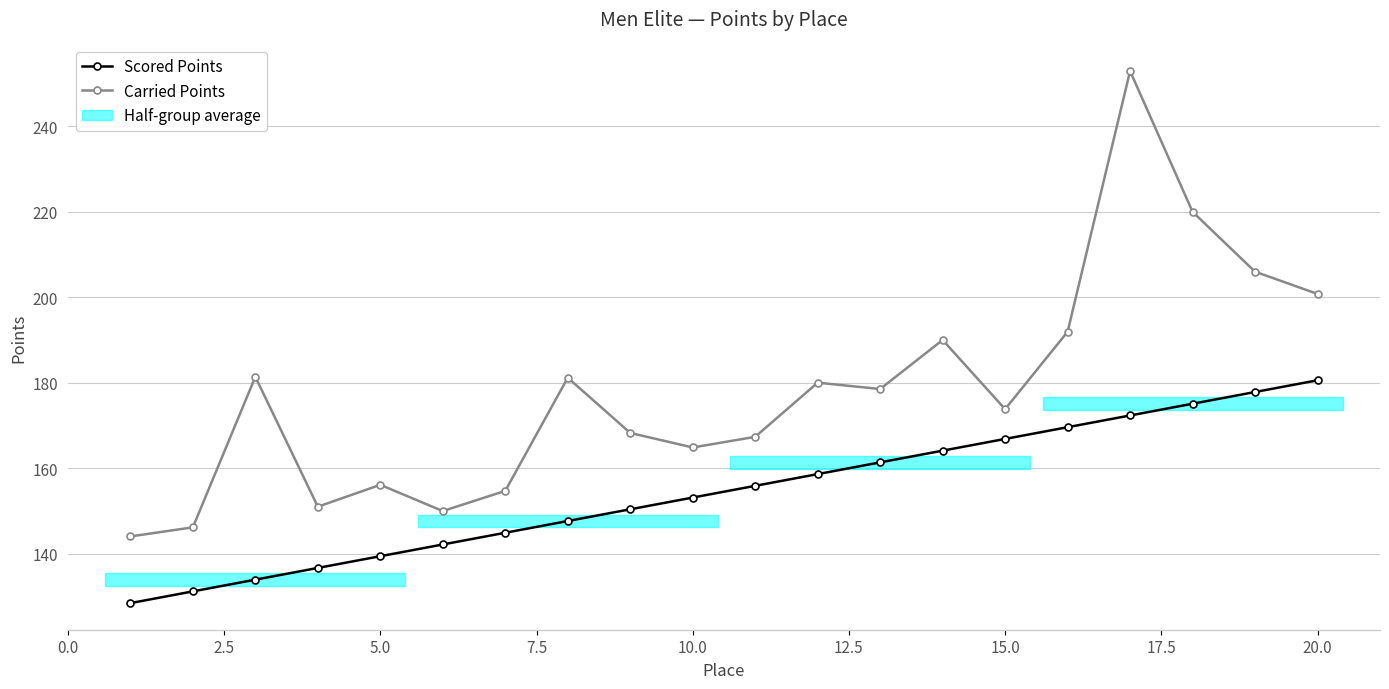

At which label is Carried Points closest to 198?

20.0